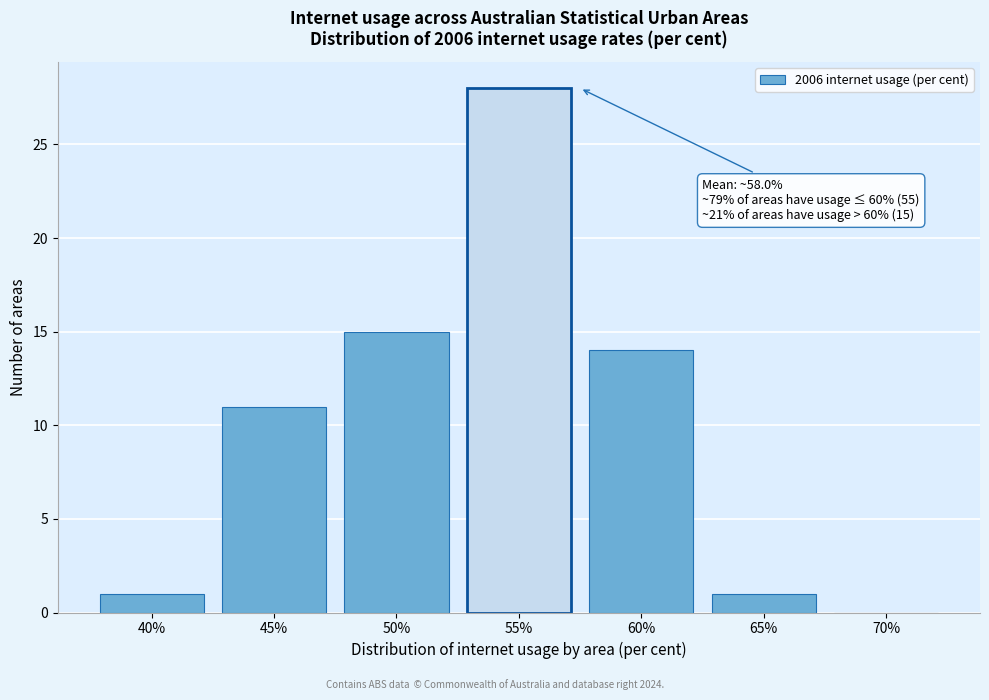

Reading left to right, transcribe all the data shown in this chart.

40%=1	45%=11	50%=15	55%=28	60%=14	65%=1	70%=0